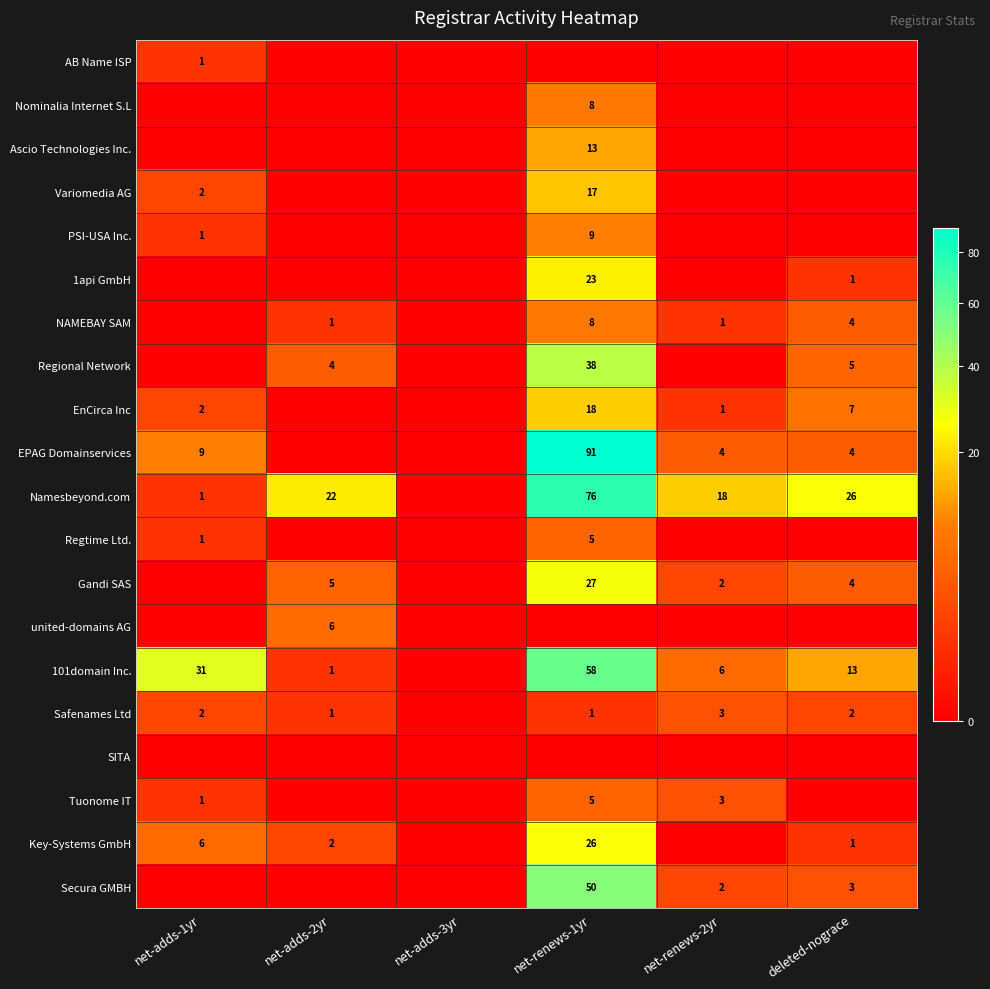

Is it true that EnCirca Inc equals 25 at net-renews-1yr?

False